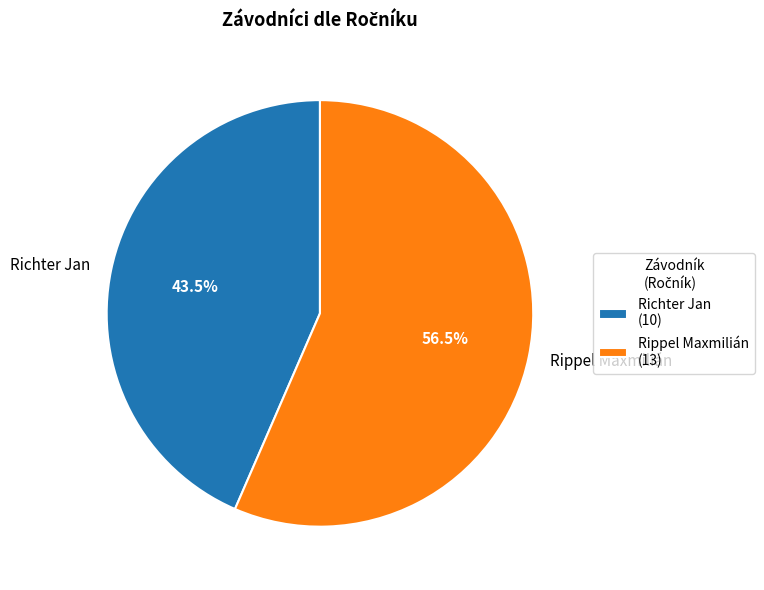

What percentage is NOT represented by Rippel Maxmilián?

43.5%